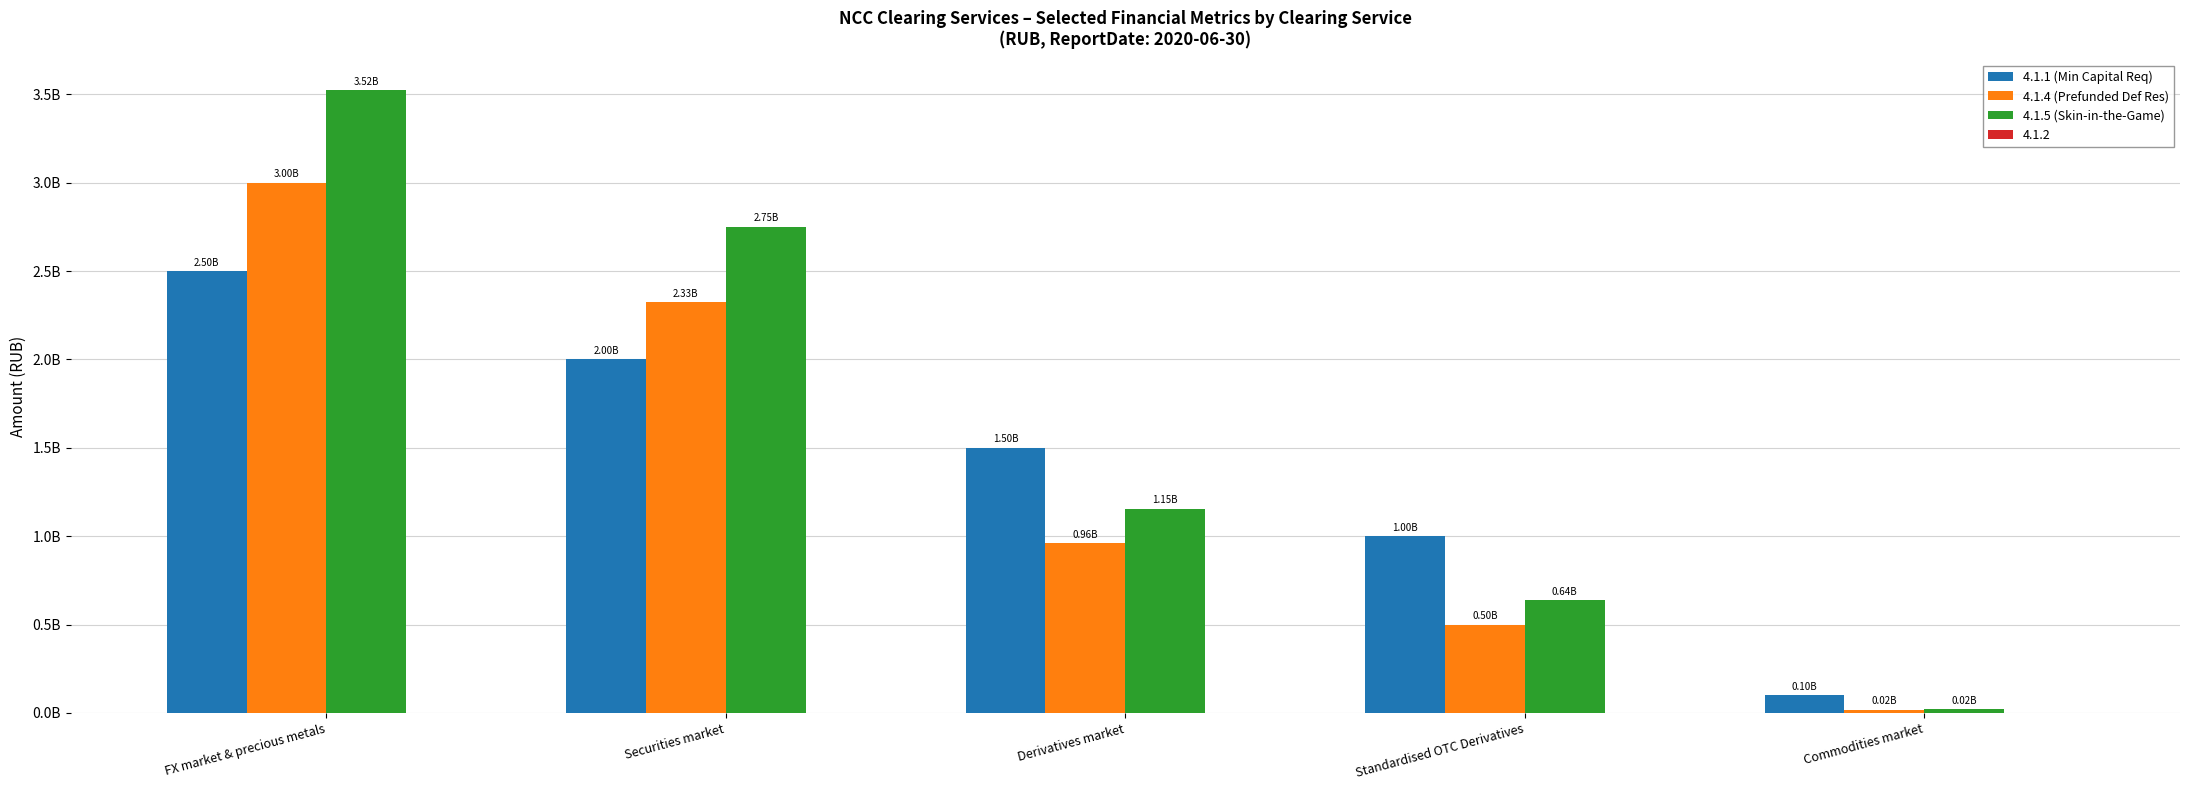

What is the sum of the 4.1.1 (Min Capital Req) values at FX market & precious metals and Derivatives market?

4000000000